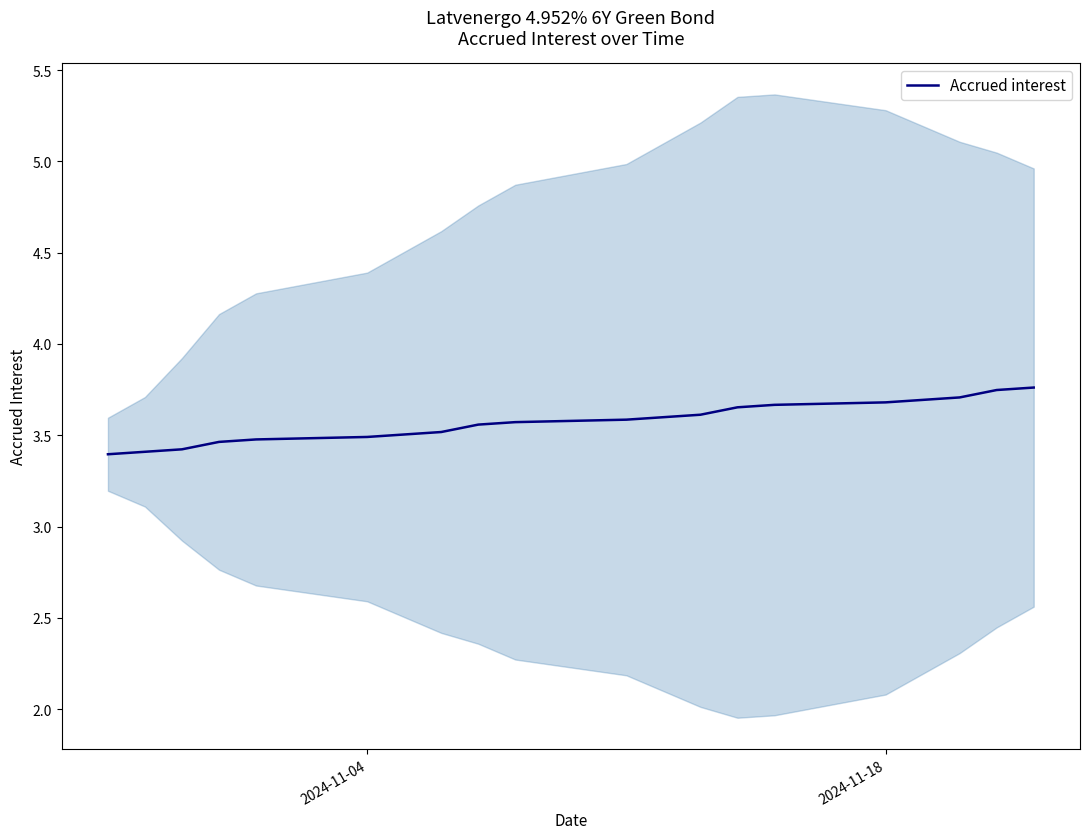

True or false: the data has more than 2 interior local peaks.

False